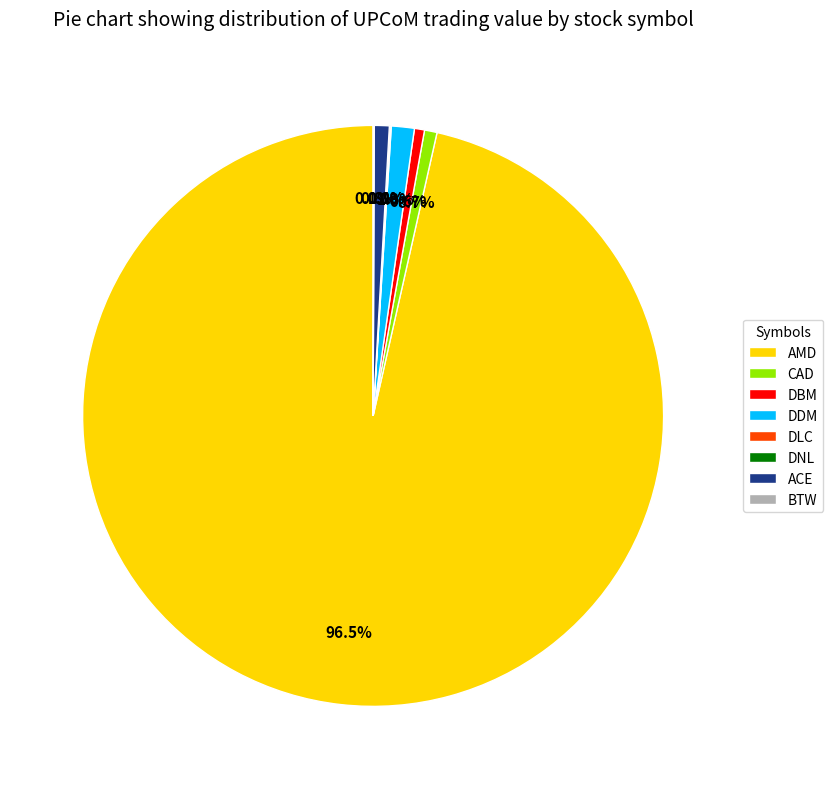

To the nearest percent, what is the average slice percentage?

12%